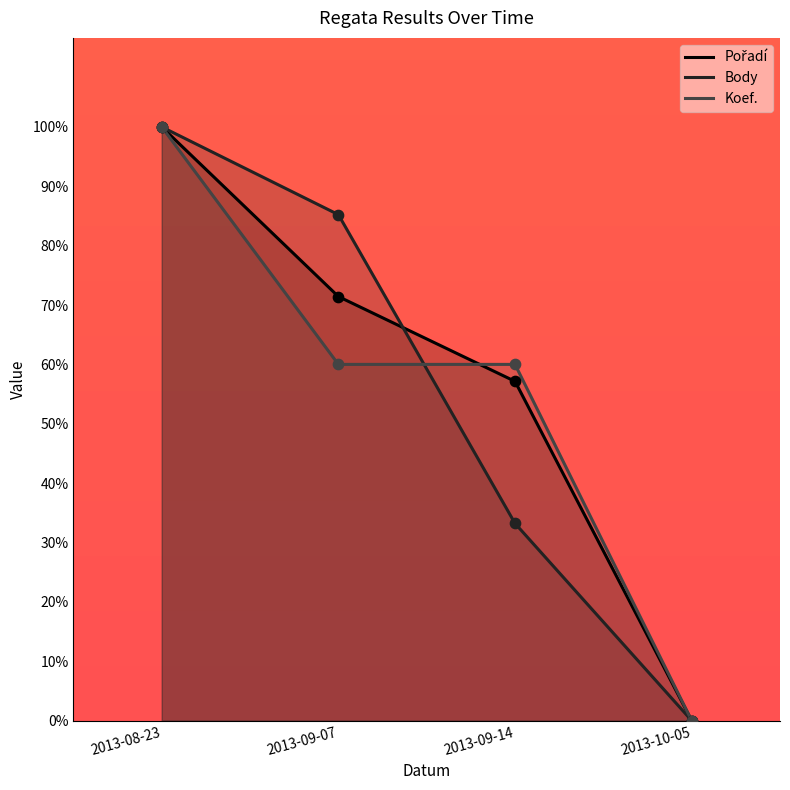

Is the value of Koef. at 2013-09-07 greater than the value of Body at 2013-10-05?

Yes